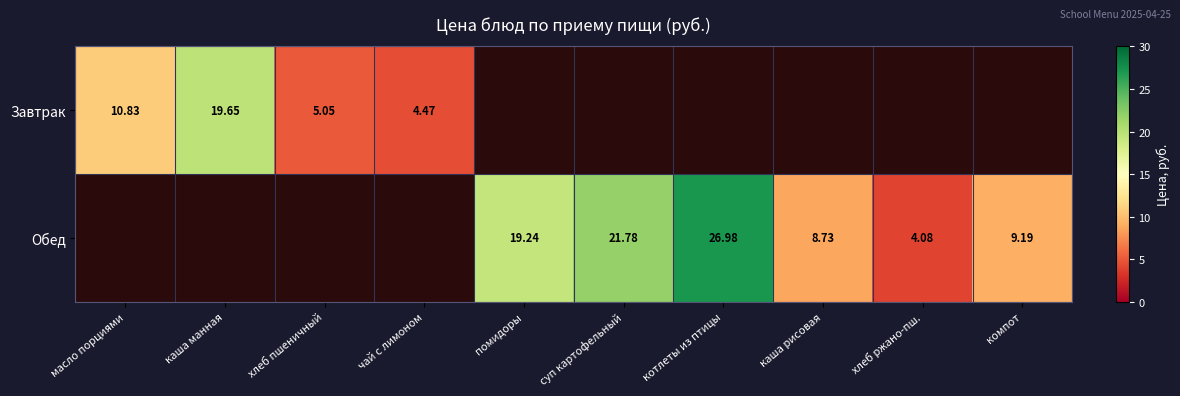

What is the difference between the highest and lowest values at котлеты из птицы?

27.0